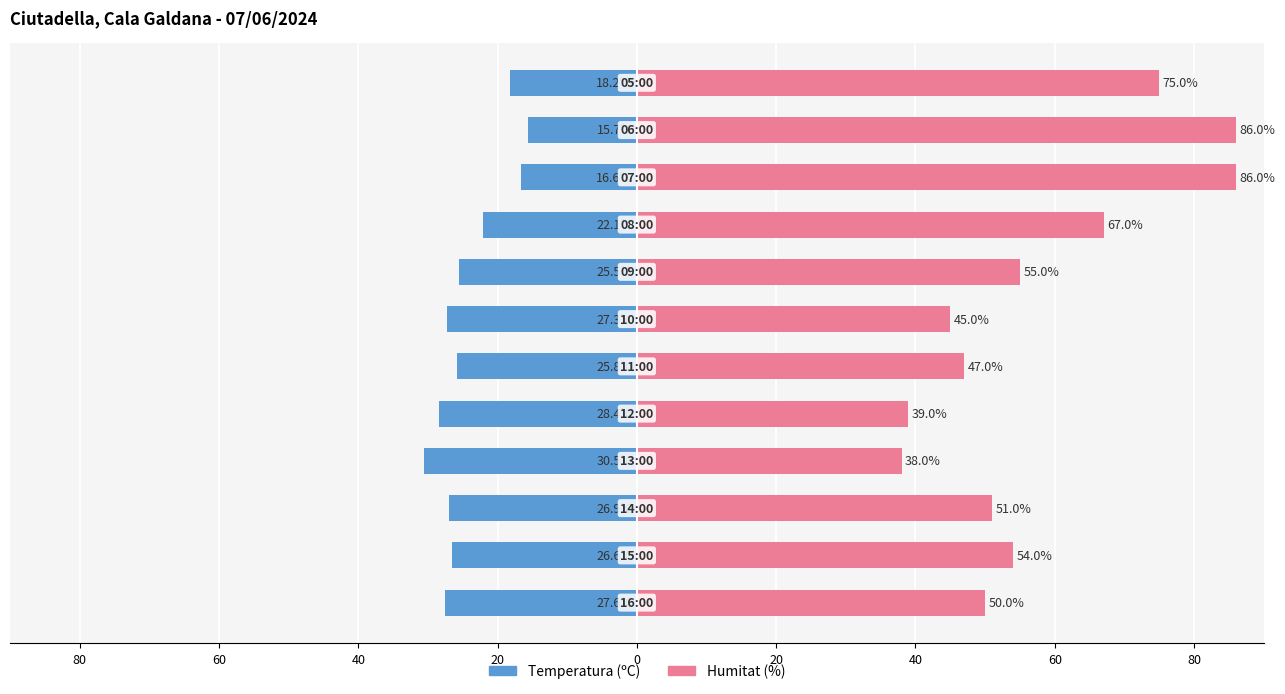

What is the sum of all Humitat (%) values?

693.0